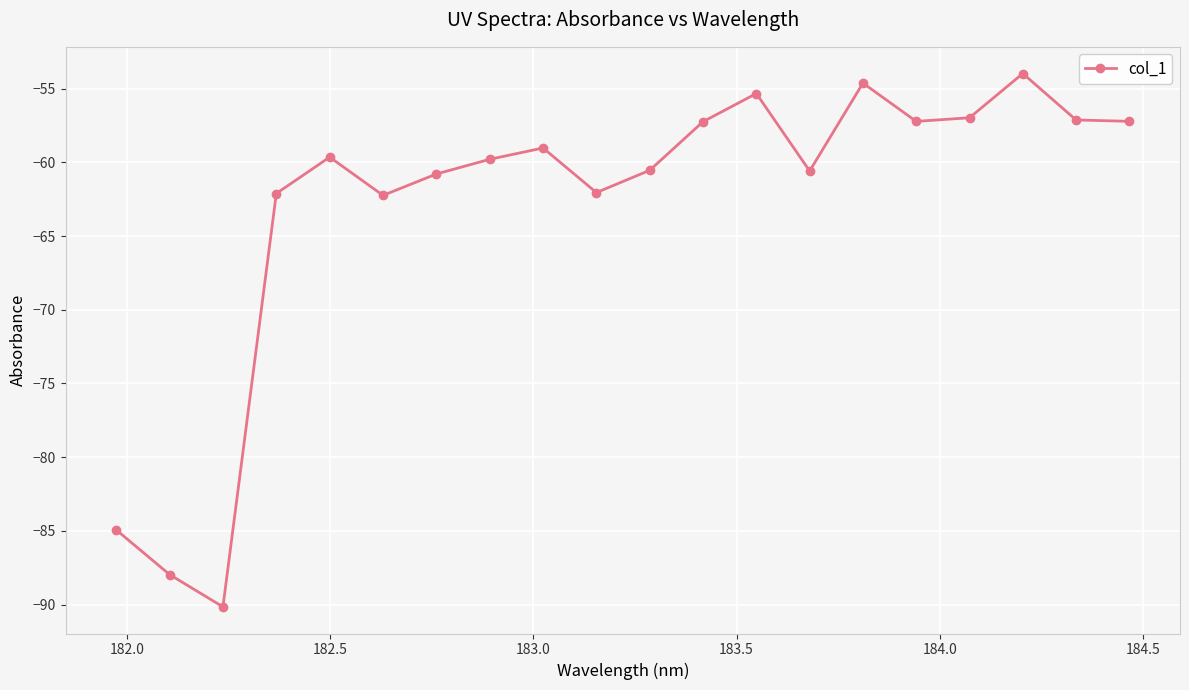

What is the minimum value shown in the chart?

-90.1